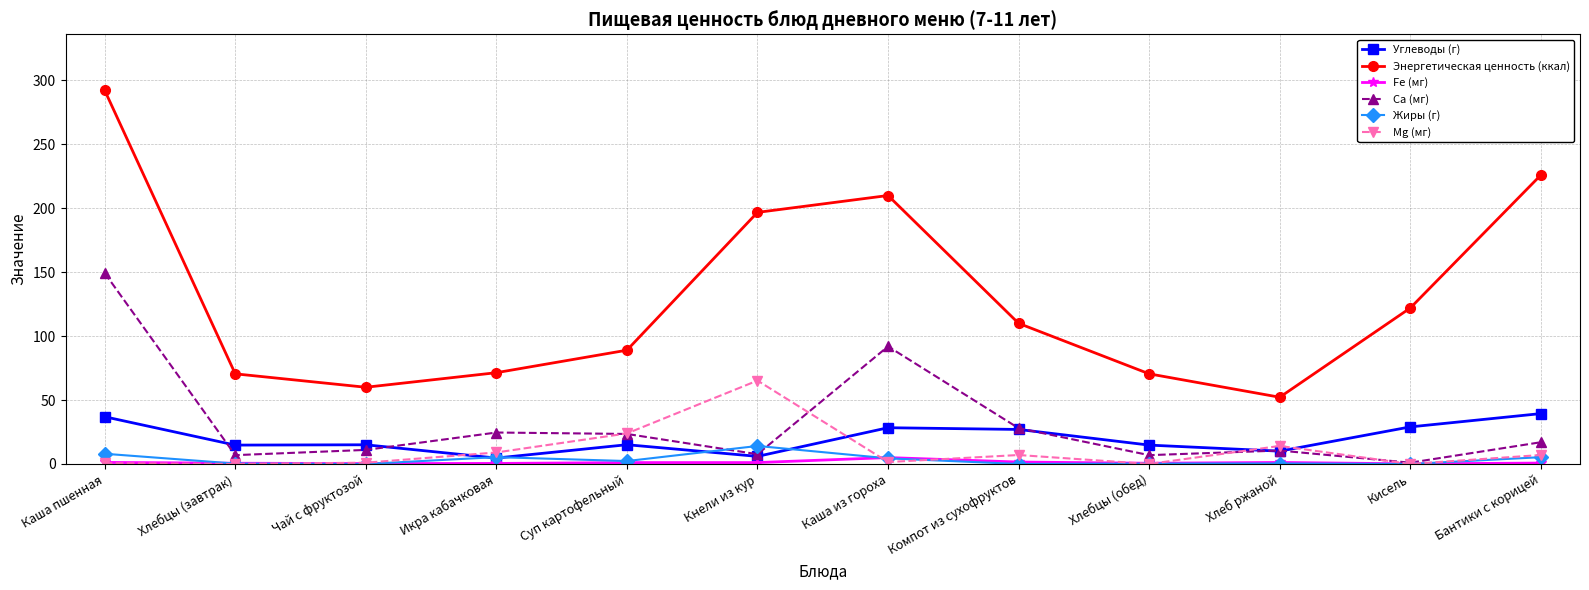

Which series has the widest spread of values?

Энергетическая ценность (ккал)